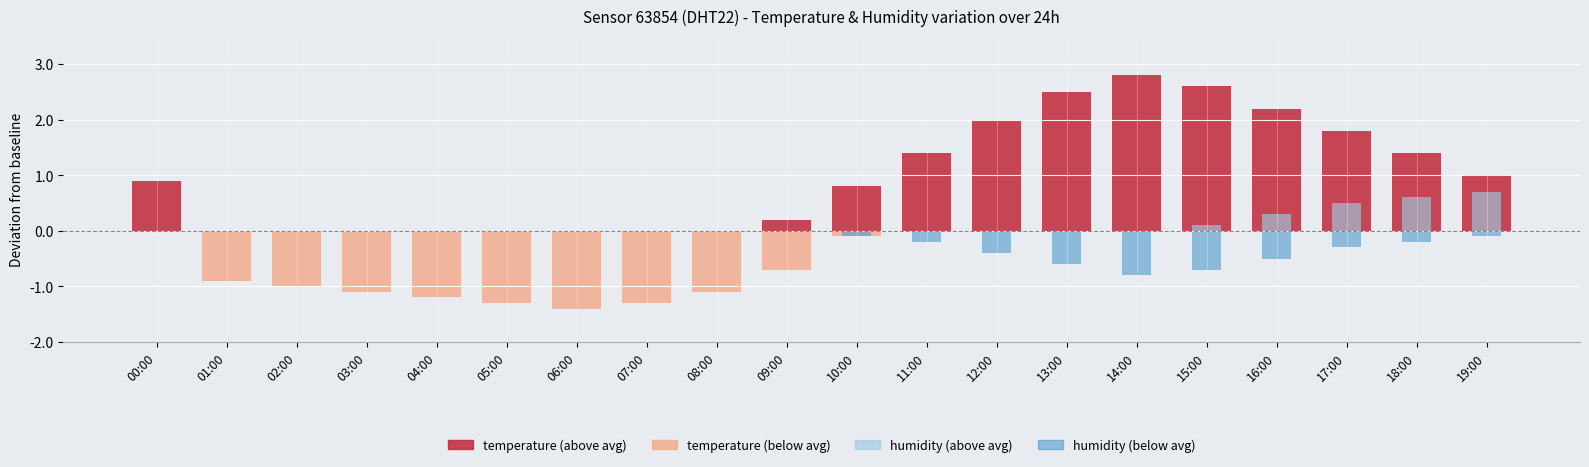

Count the number of categories in the chart.

20